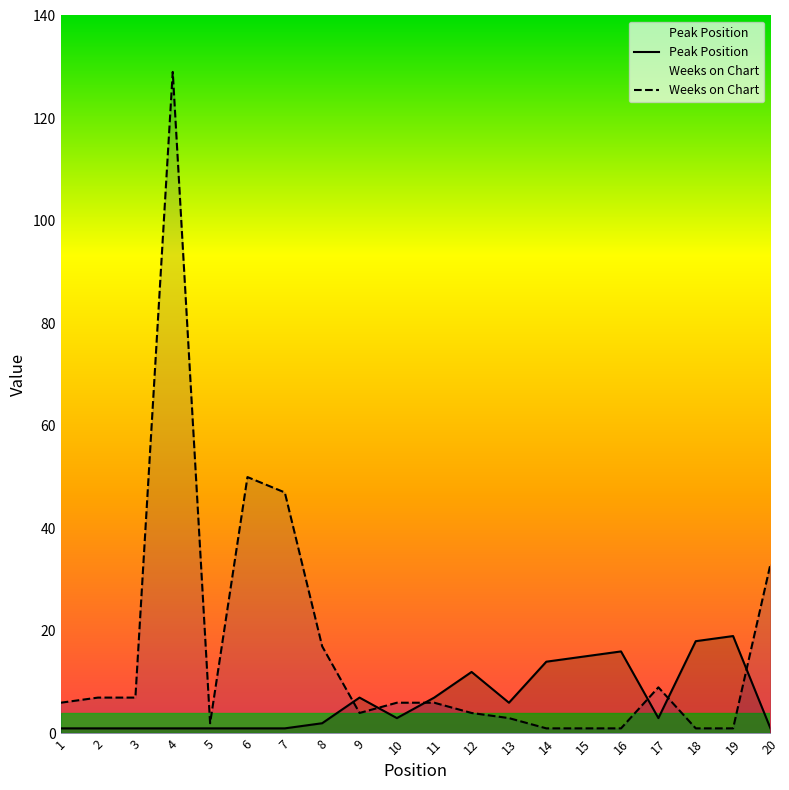

At 17, list the series in order from smallest to largest.

Peak Position, Weeks on Chart